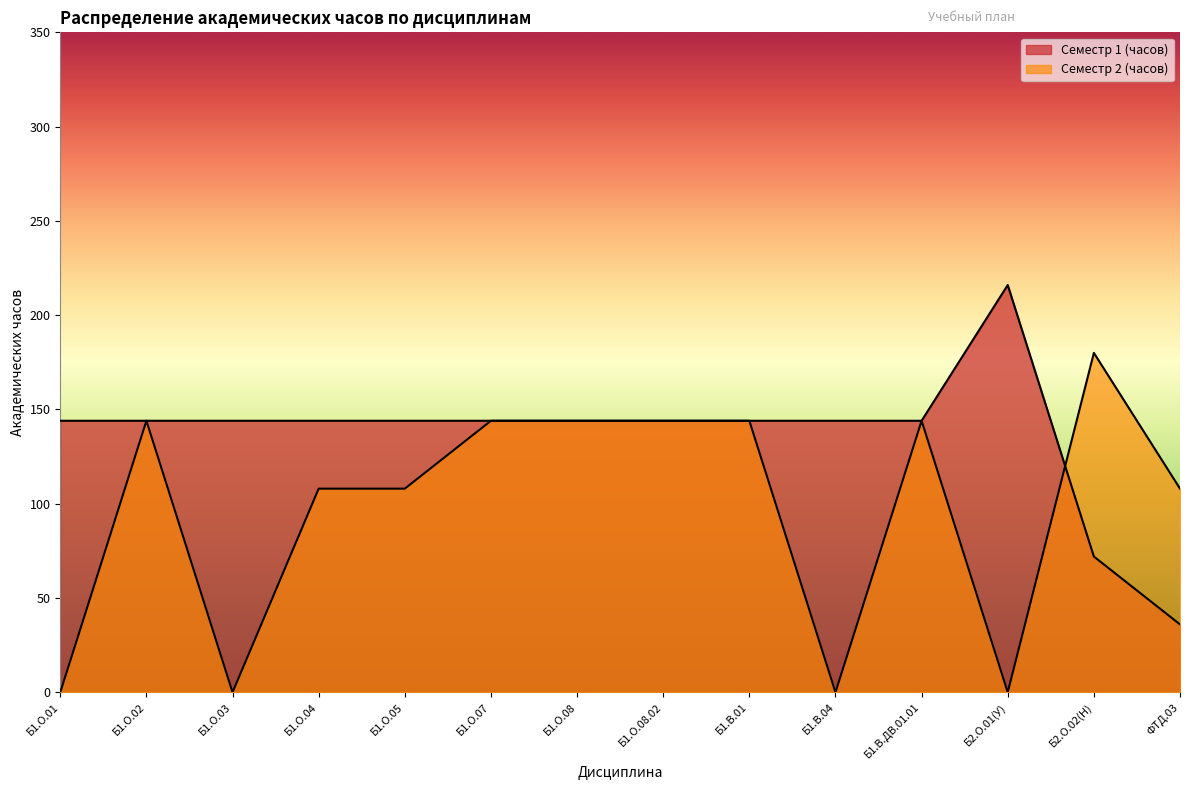

Which series ends up on top after the final intersection of Семестр 2 (часов) and Семестр 1 (часов)?

Семестр 2 (часов)